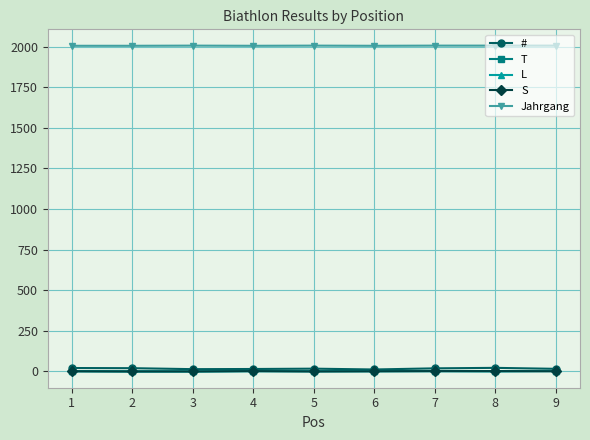

Count the Jahrgang values in the range 2005 to 2006.

9